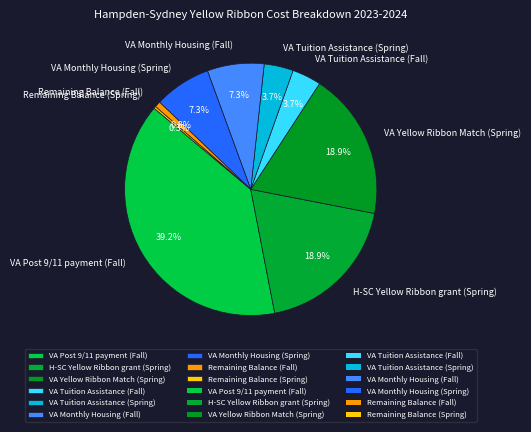

Is it true that VA Post 9/11 payment (Fall) is 48% of the pie?

False